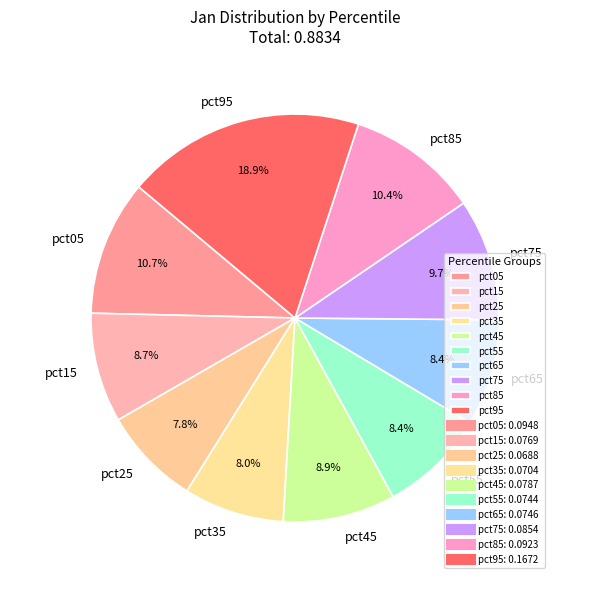

Count the number of slices in the pie.

10